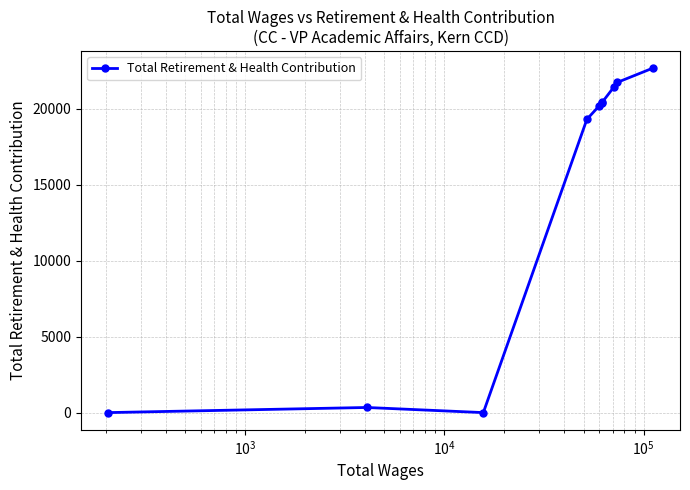

What is the sum of all values?

146586